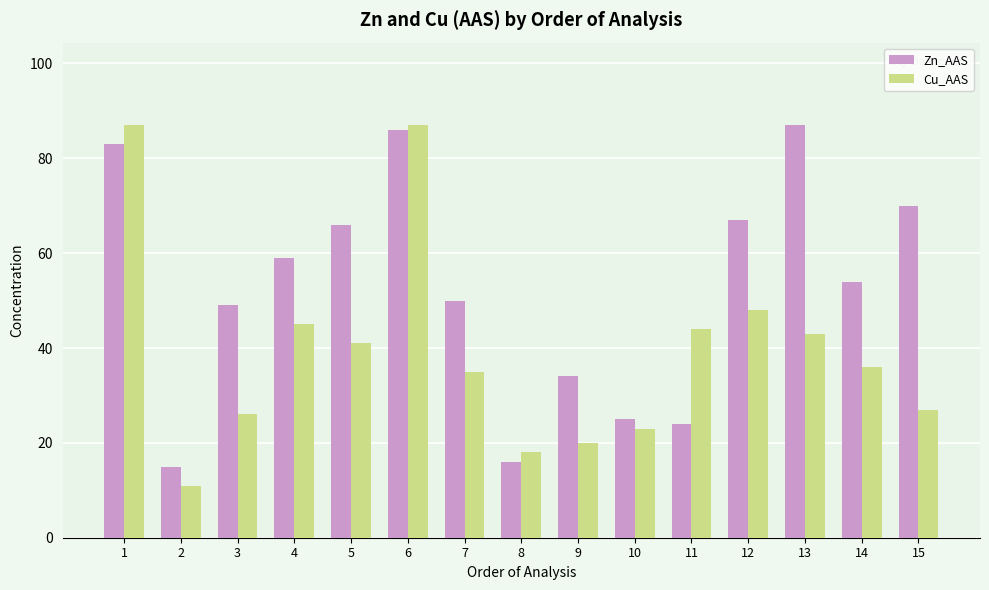

What is the difference between the maximum and minimum values in the Cu_AAS series?

76